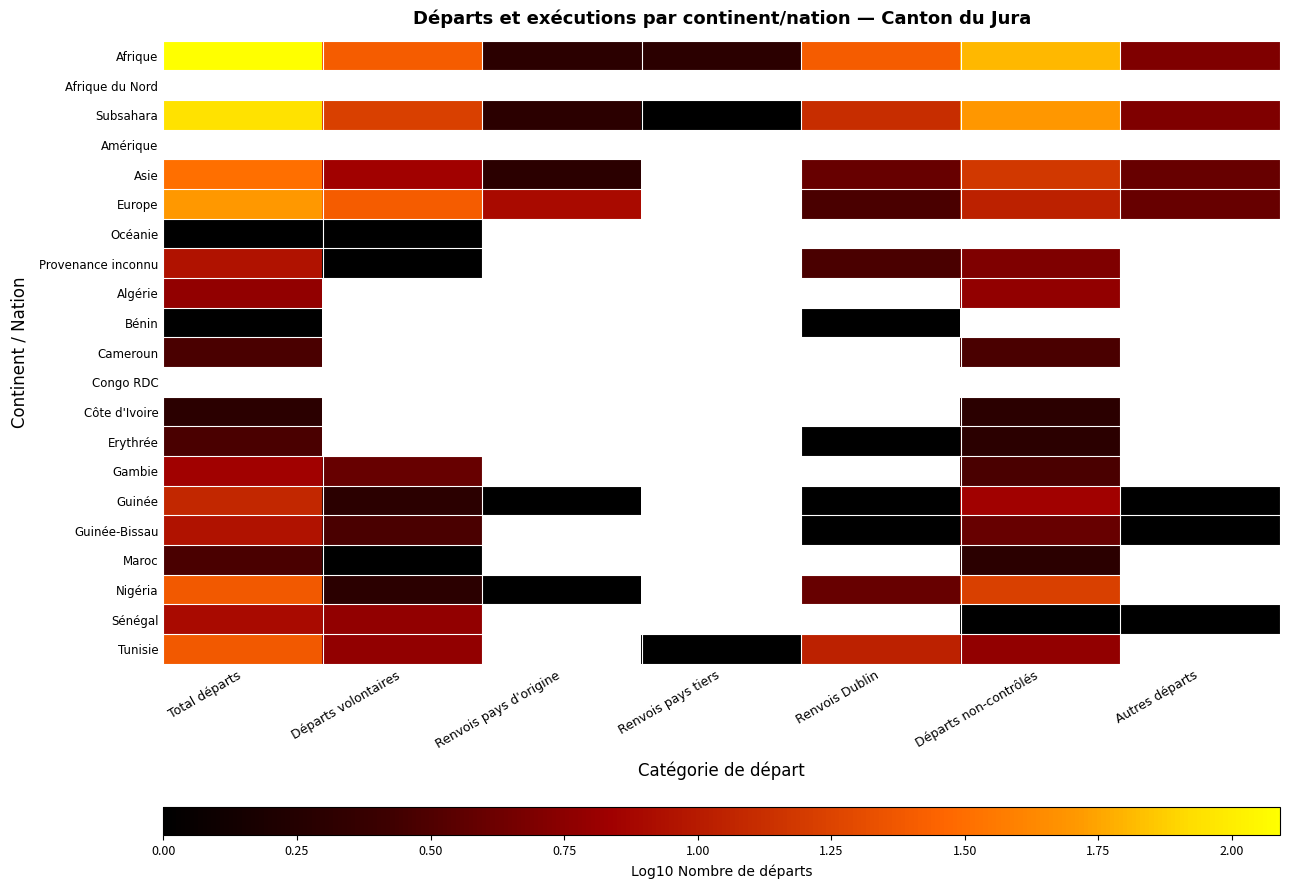

True or false: Subsahara has a value of 0.2 at Renvois pays d'origine.

False